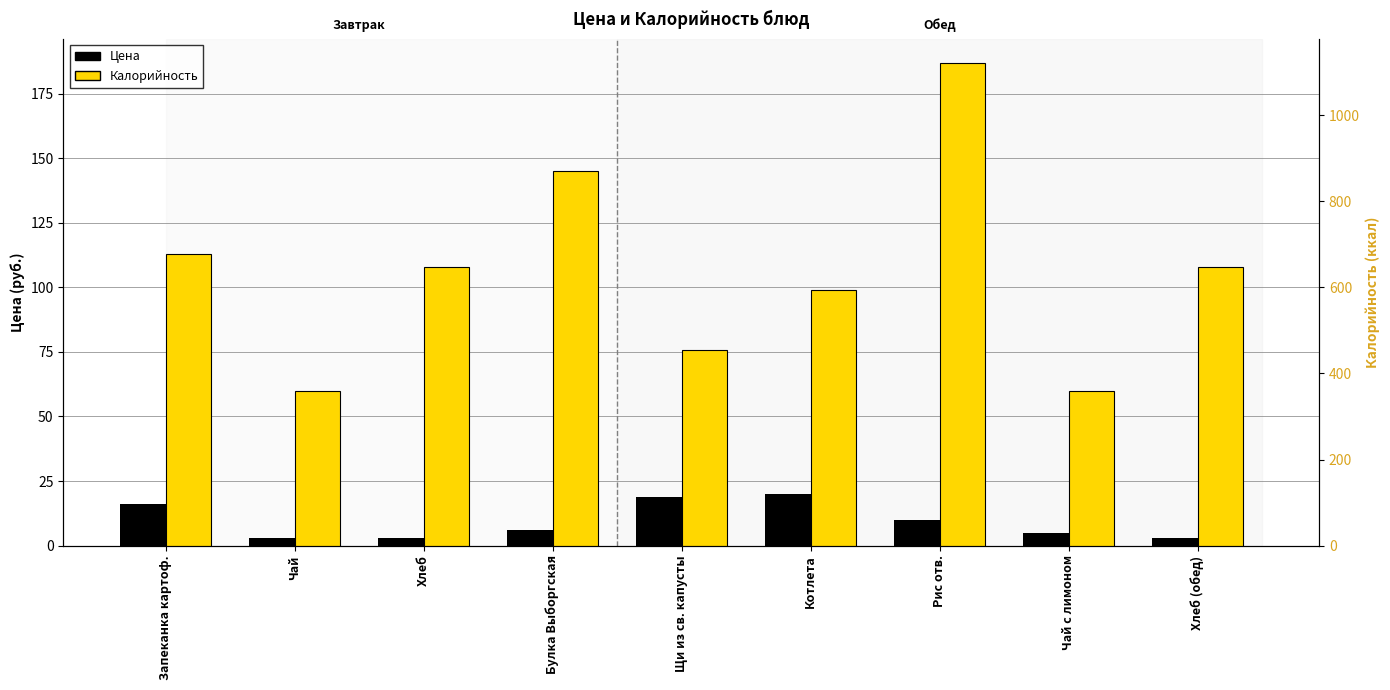

At which label is Цена closest to 11?

Рис отв.